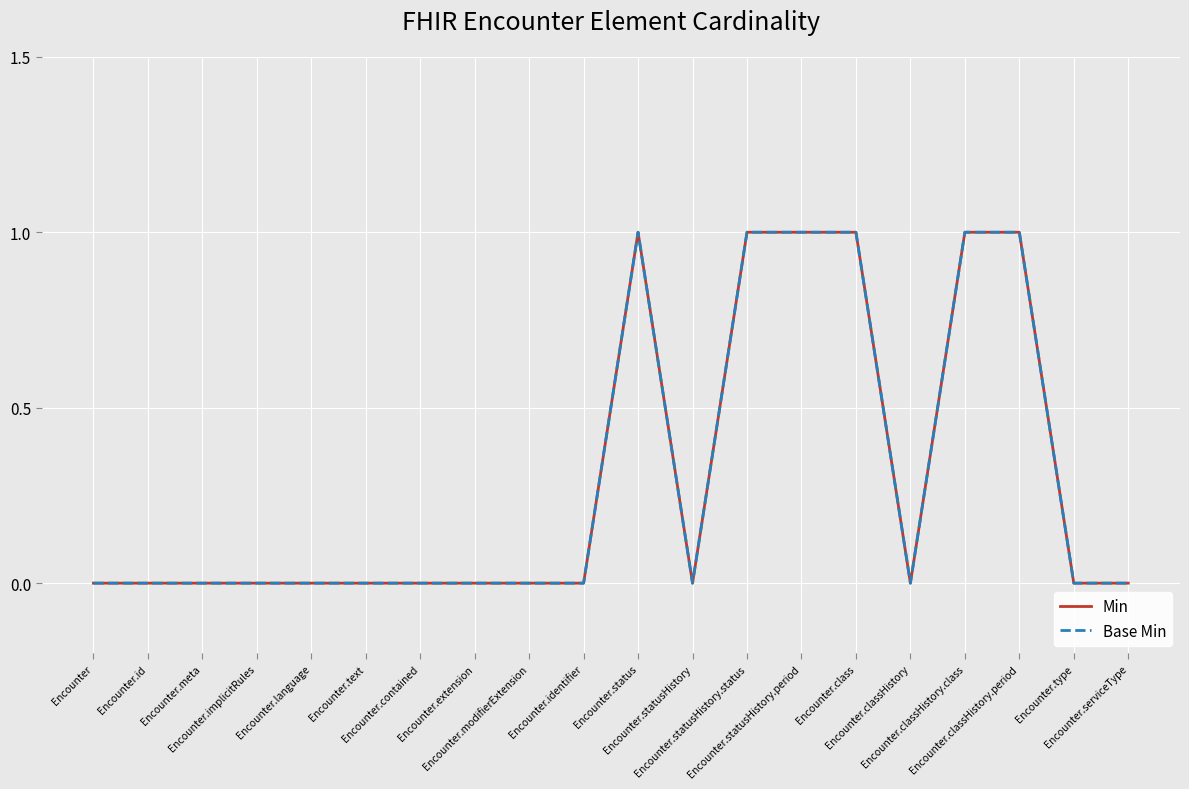

Which series has the largest range (max minus min)?

Min